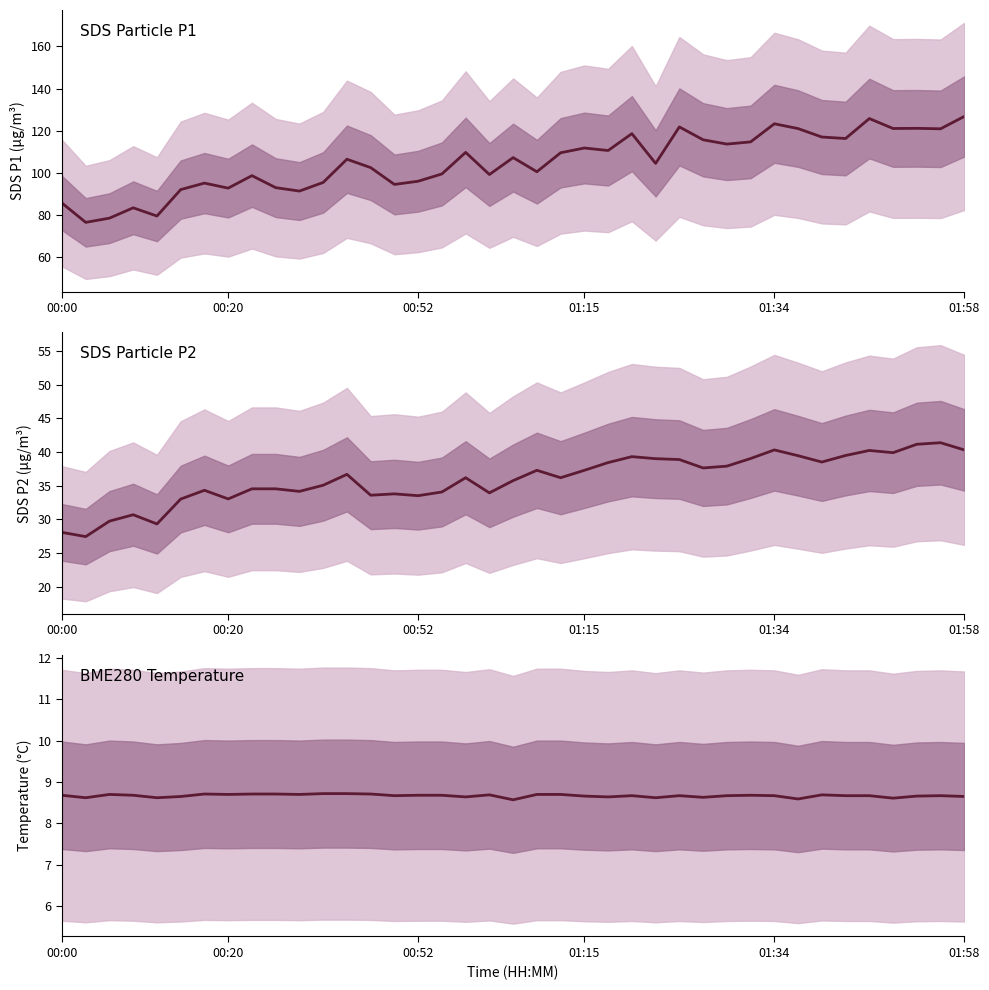

Between 28 and 16, which is larger?

28